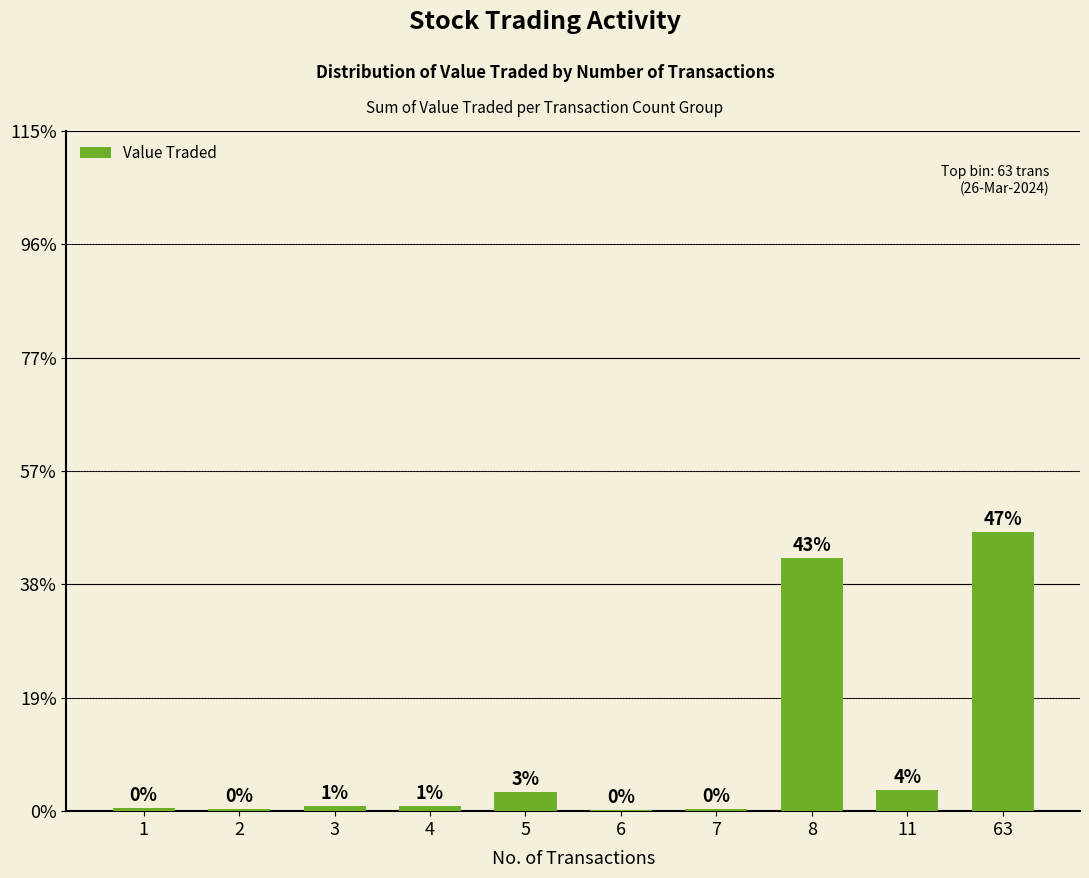

Are the bars horizontal?

No